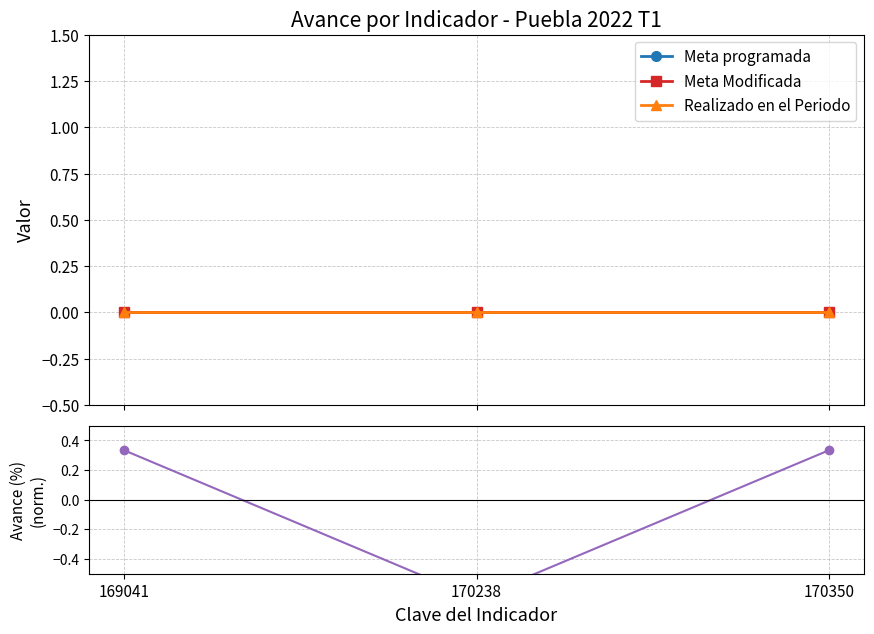

Which series changed the most between 170238 and 170350?

Avance (%)